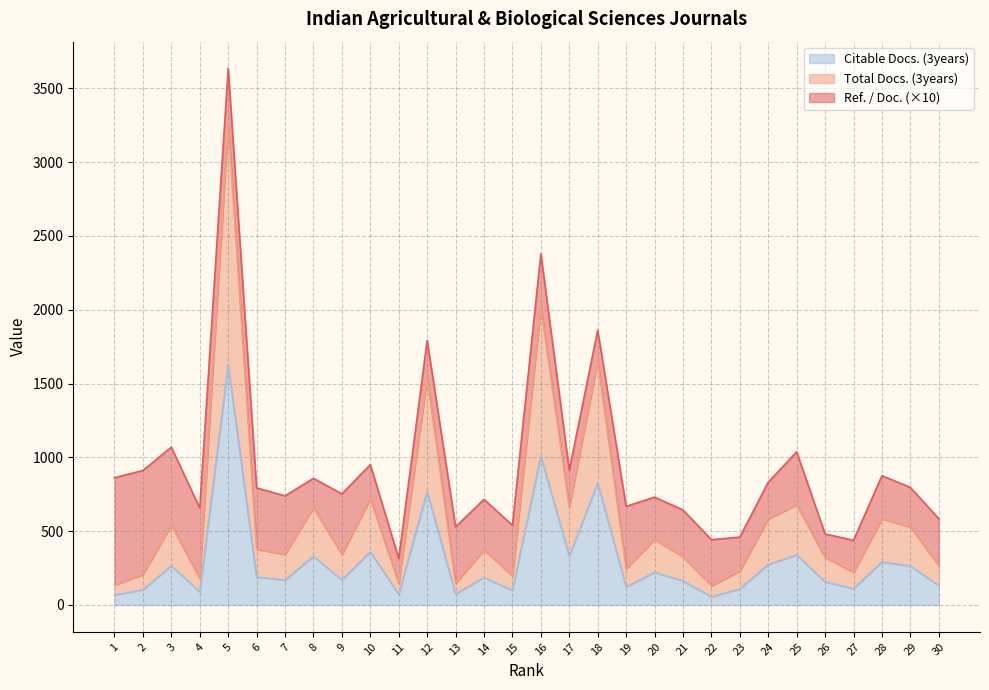

What is the maximum value for Citable Docs. (3years)?

1628.0